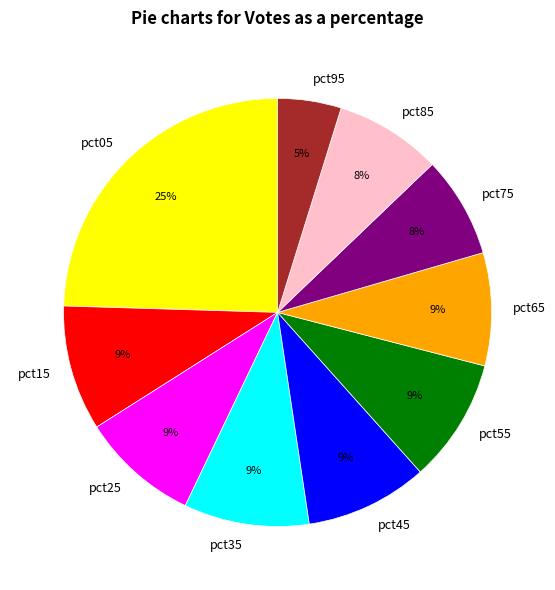

To the nearest percent, what percentage of the pie is pct35?

9%